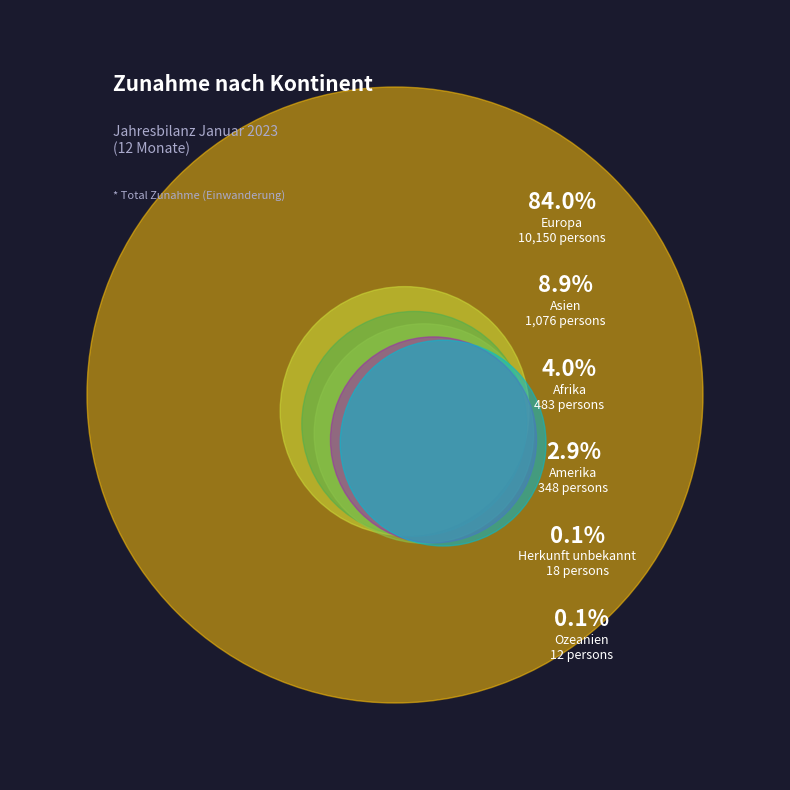

Which category has the smallest portion of the pie?

Ozeanien